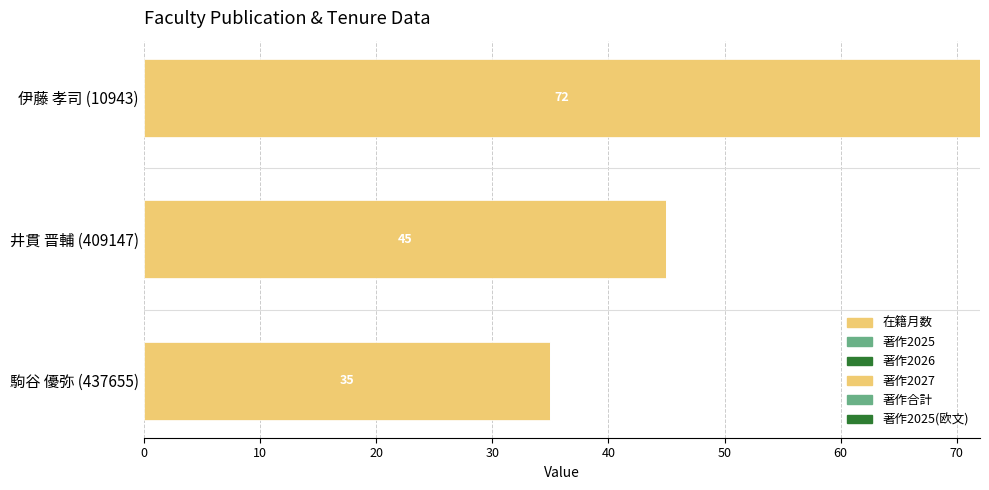

How many bars are there in total?

3